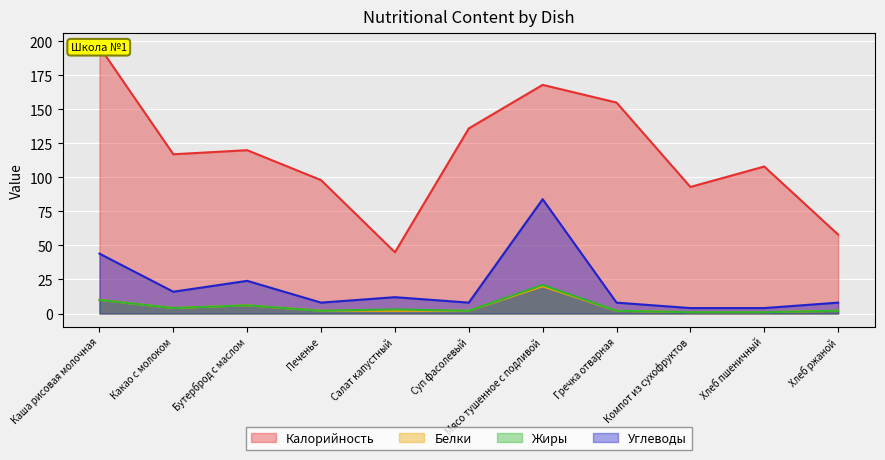

What is the average value of the Калорийность series?

118